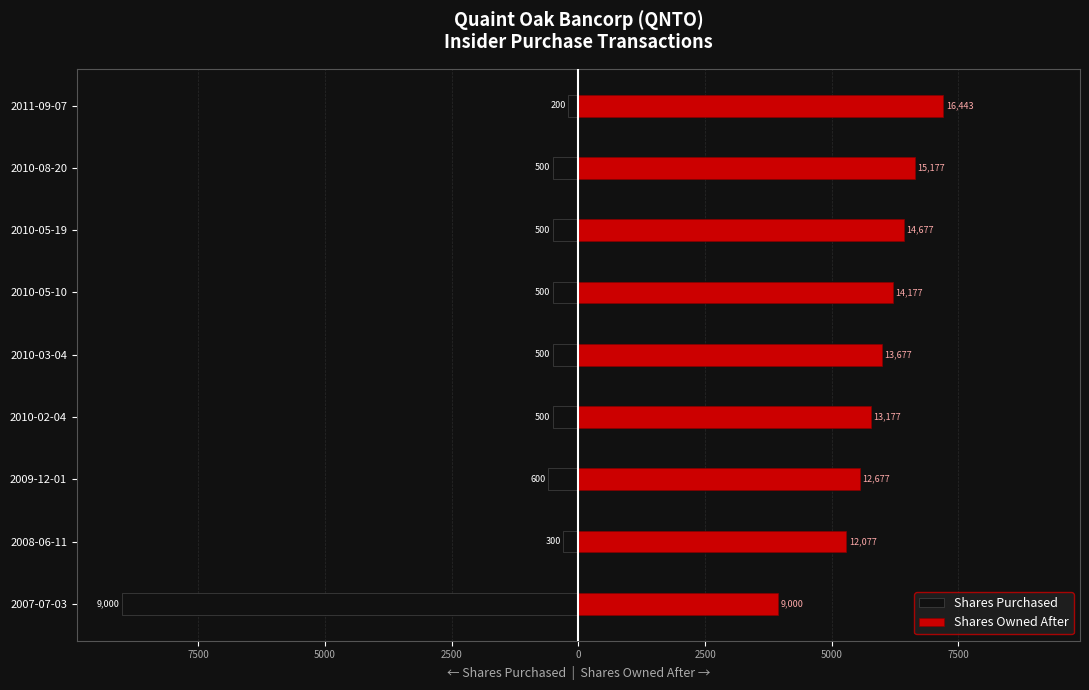

Which series has the largest total across all categories?

Shares Owned After